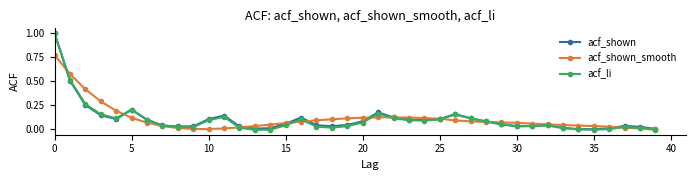

Does the chart display data point markers on the line(s)?

Yes